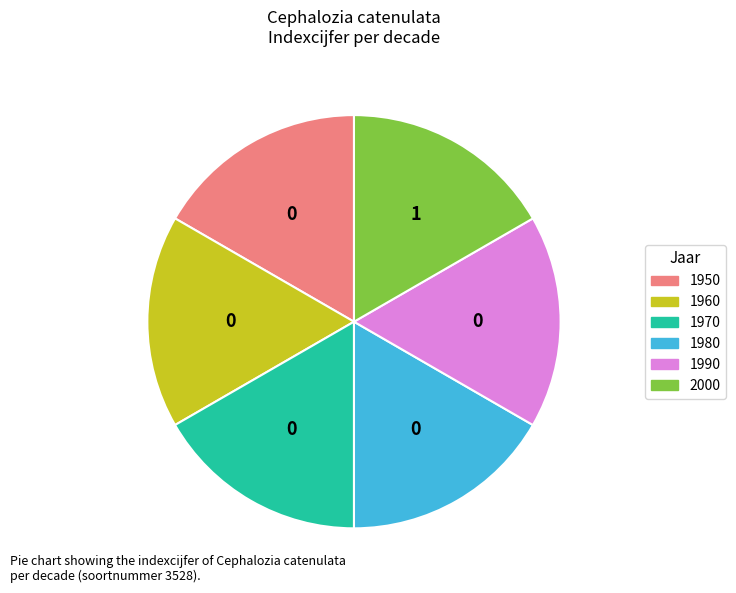

Is it true that 1970 is 1% of the pie?

False